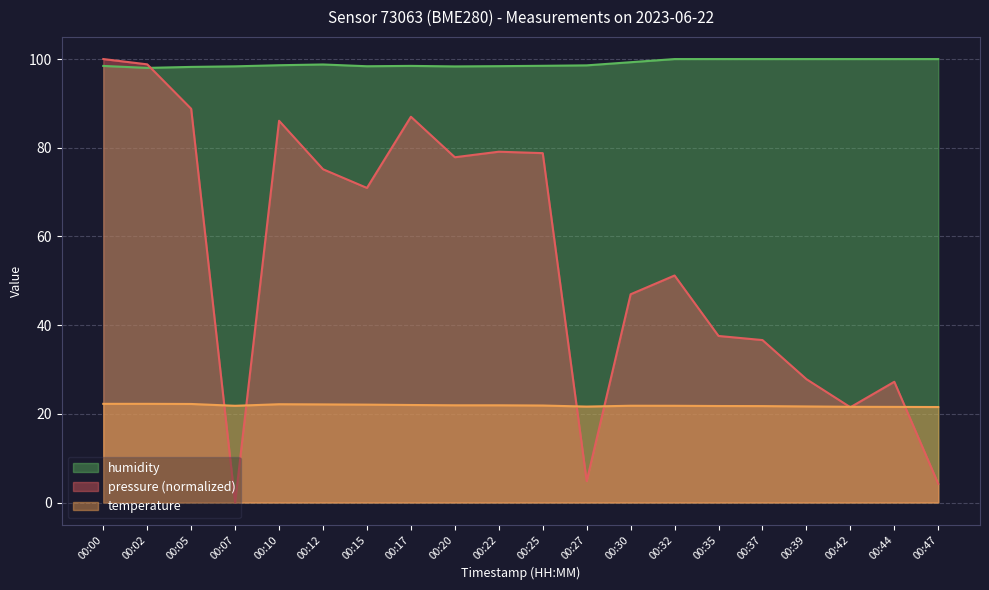

The value of humidity at 00:35 is 100.0. True or false?

True